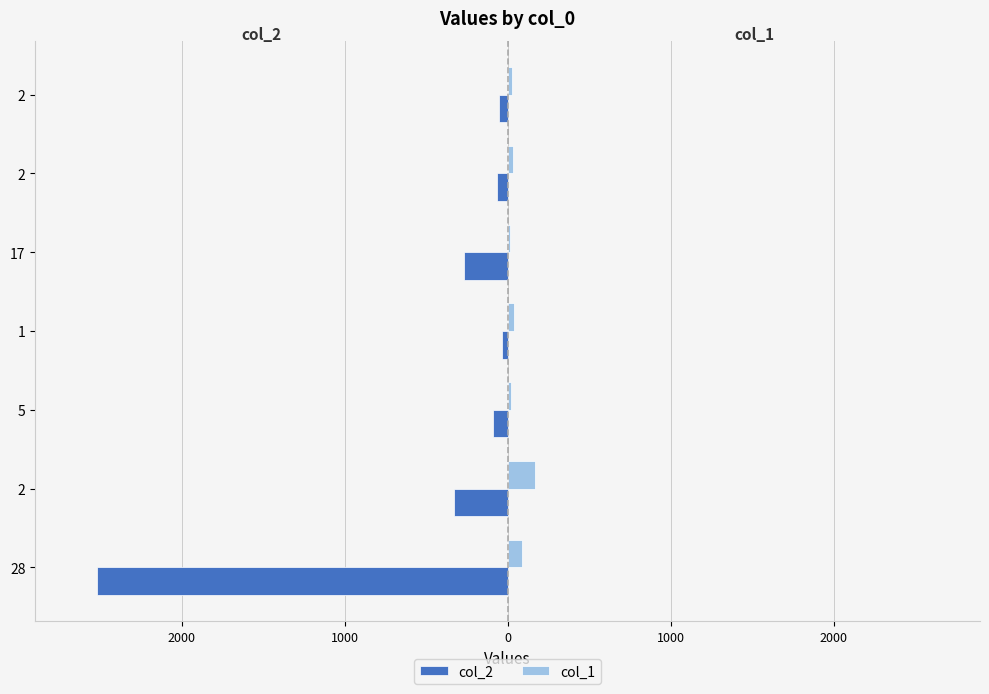

What are all the series names shown in the legend?

col_2, col_1